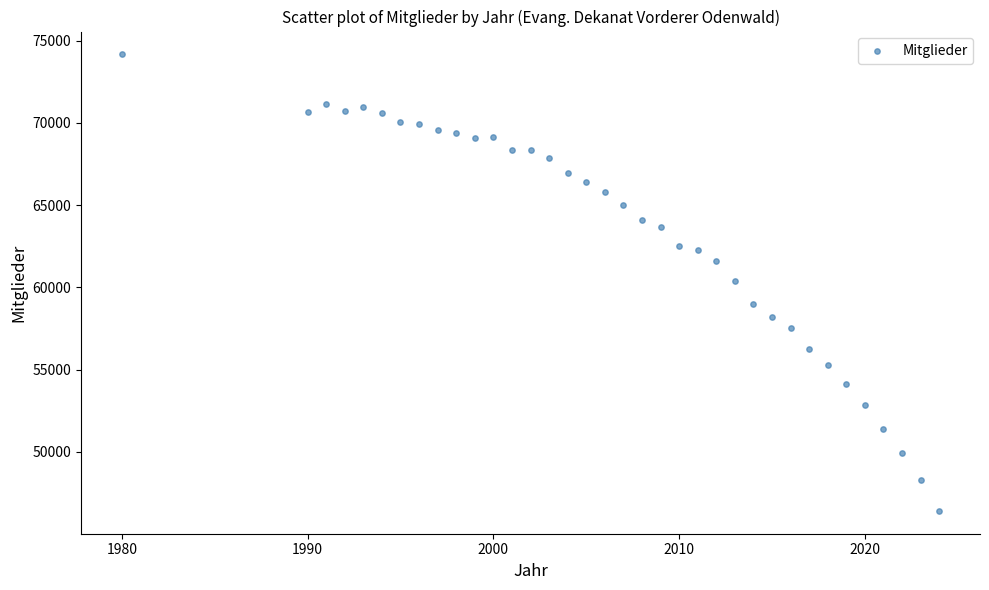

What is the range of Y values (max minus min)?

27748